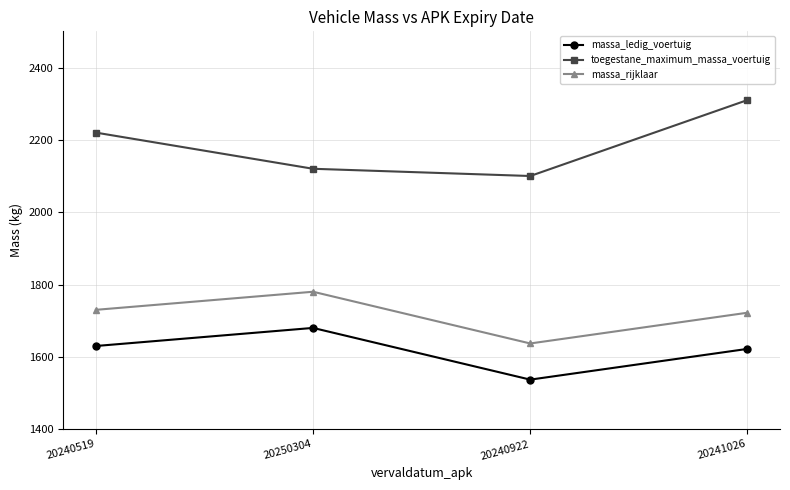

The value of toegestane_maximum_massa_voertuig at 20241026 is 2310. True or false?

True